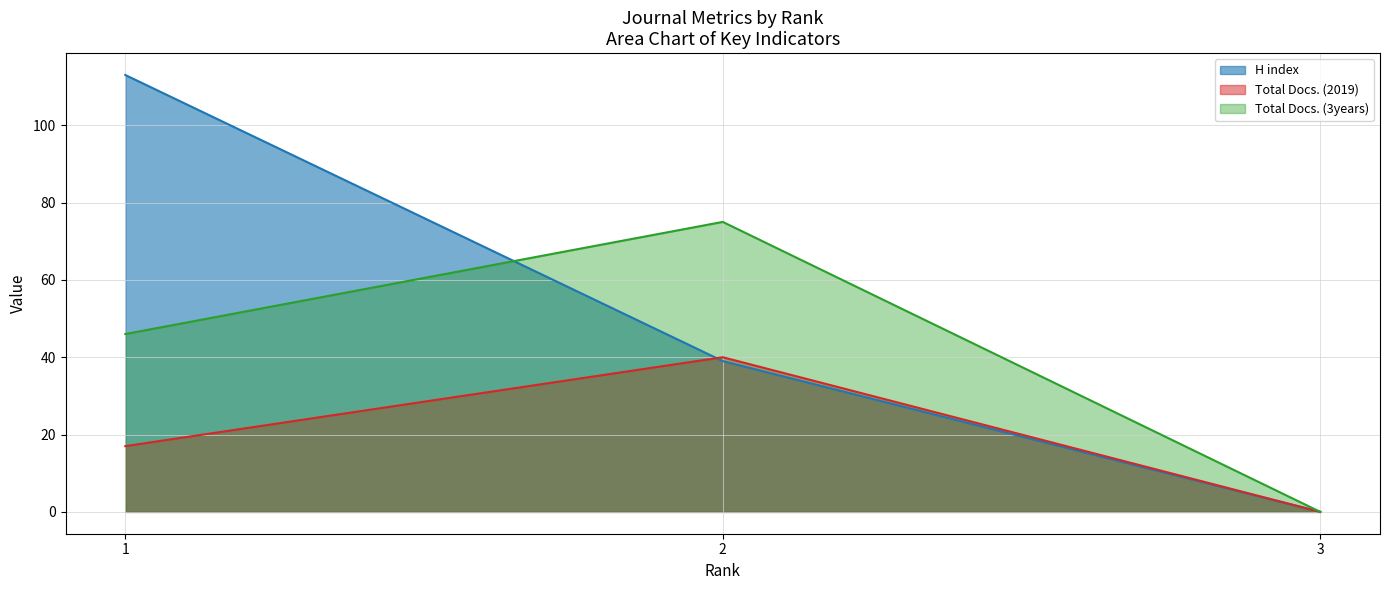

How many Total Docs. (2019) values are between 0 and 40?

3